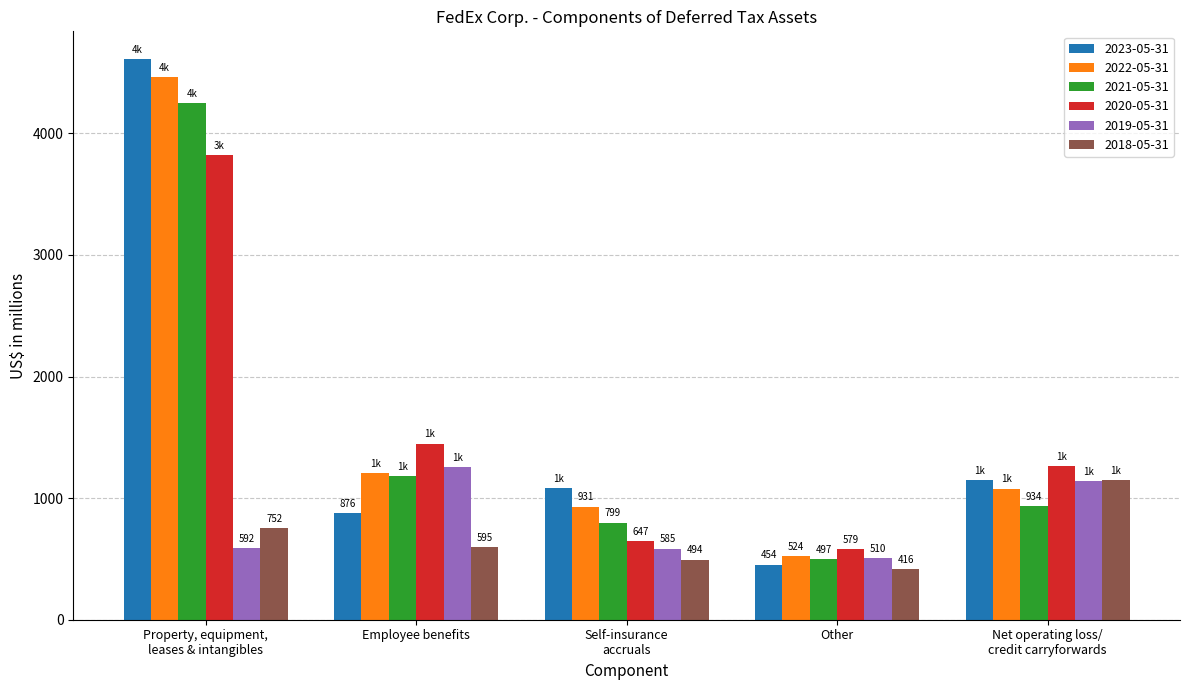

Is it true that 2020-05-31 equals 647 at Self-insurance
accruals?

True